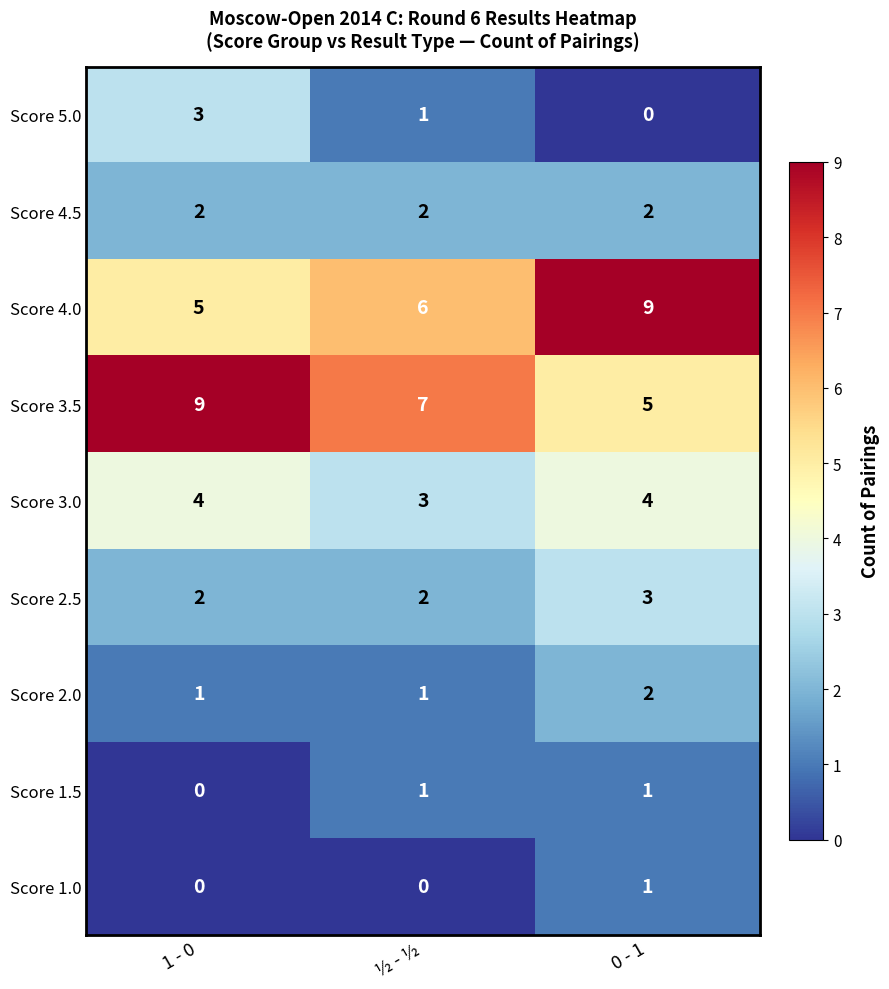

At which category is the sum across all series the highest?

0 - 1